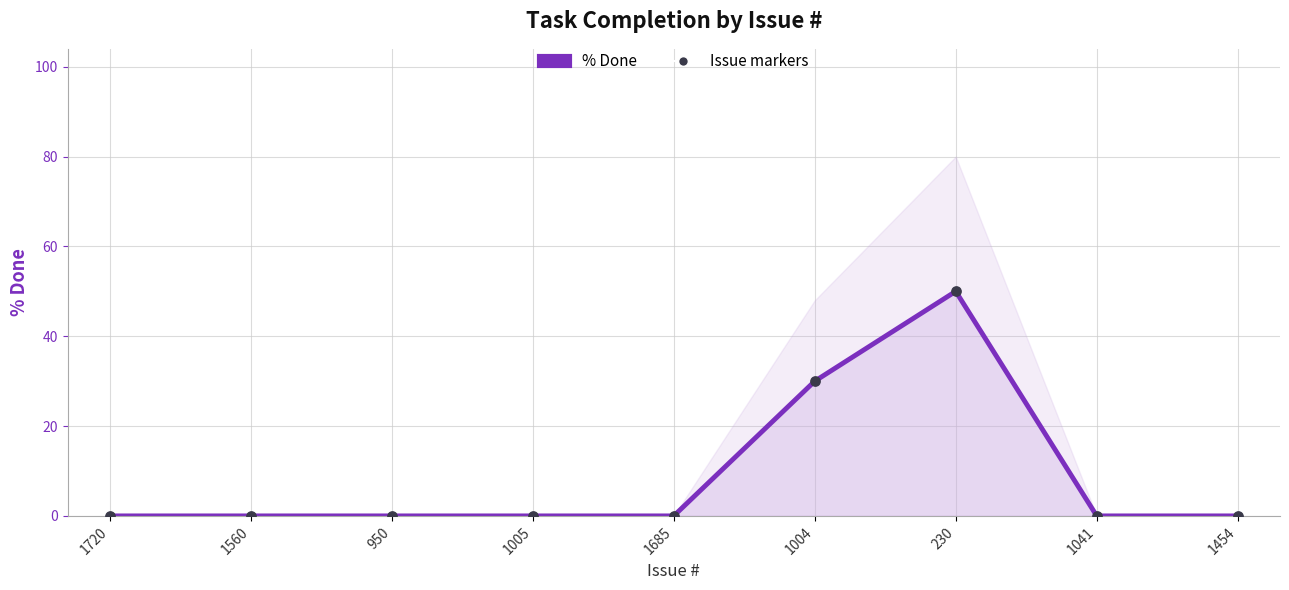

What are all the series names shown in the legend?

% Done, Issue markers